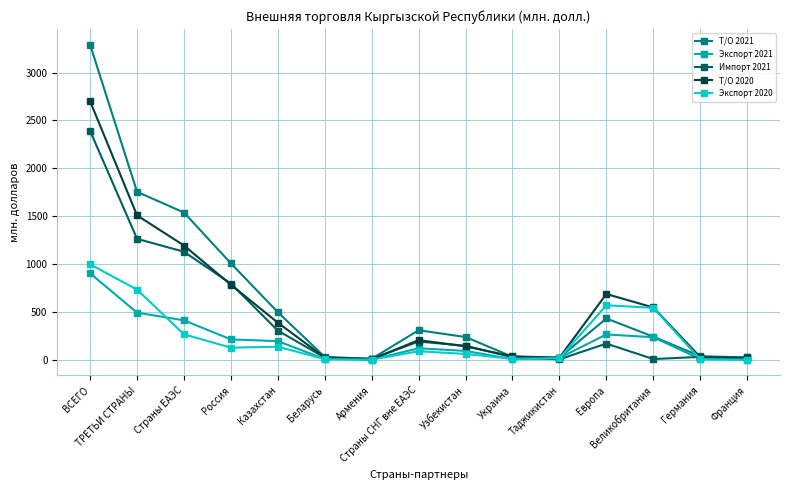

How many series are shown in this chart?

5